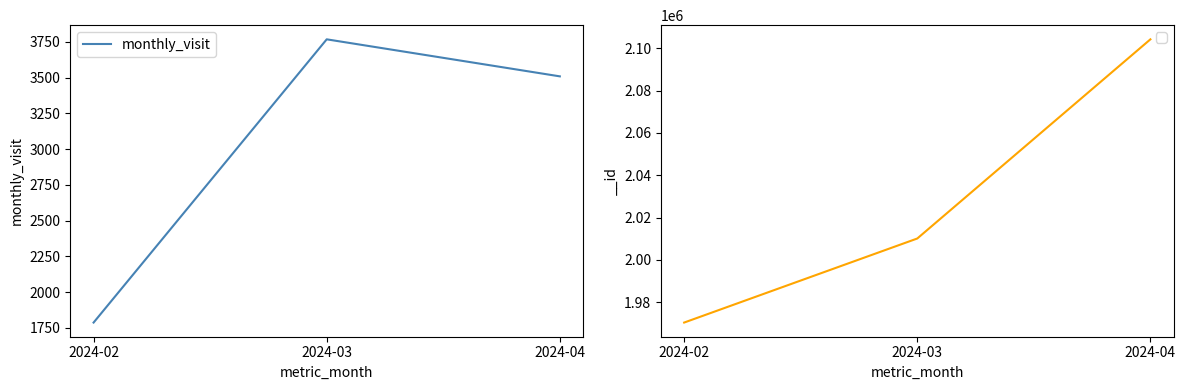

Does the chart display data point markers on the line(s)?

No